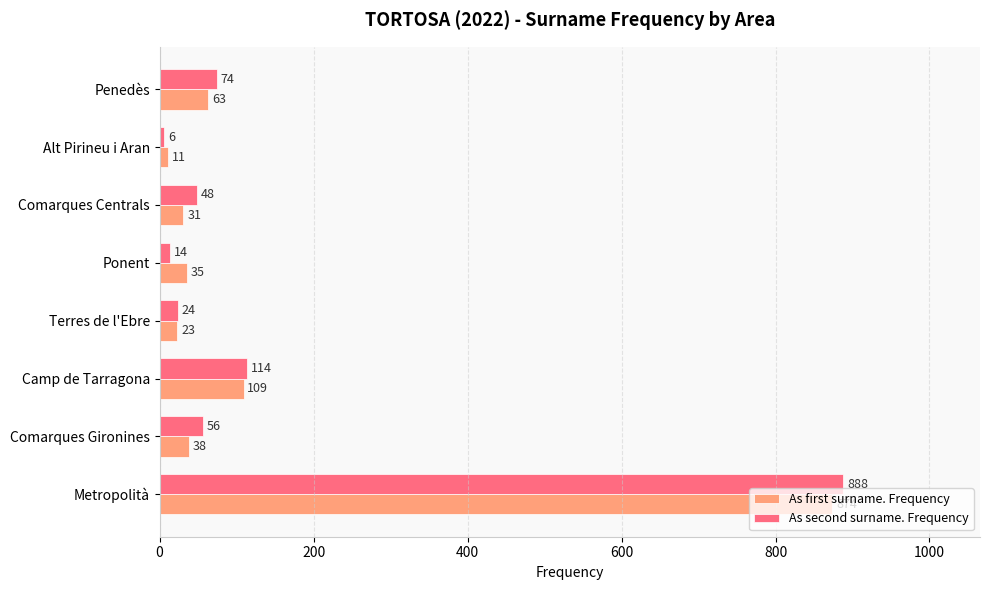

How many values in the As second surname. Frequency series are below 56?

4